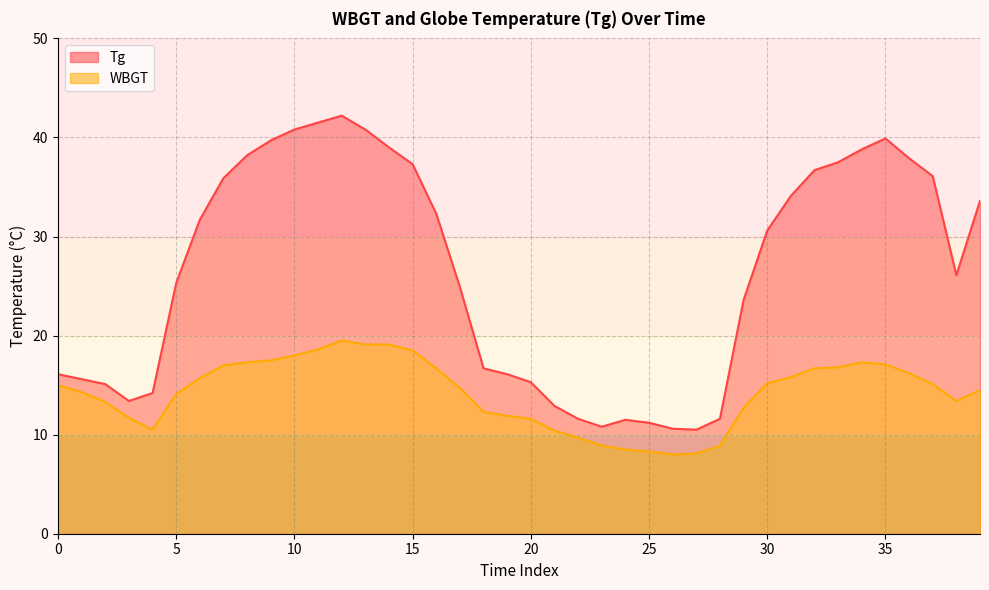

List the series in order of their peak value, highest first.

Tg, WBGT